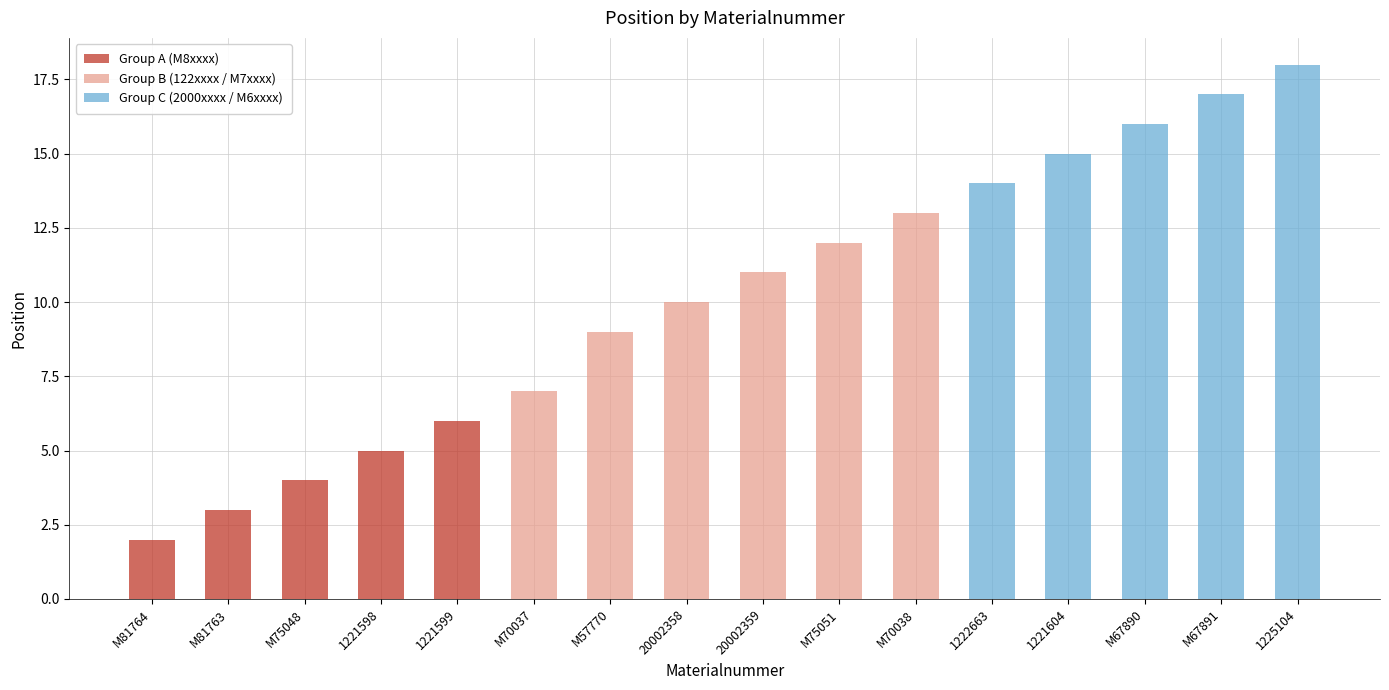

List the labels in order of value, smallest first.

M81764, M81763, M75048, 1221598, 1221599, M70037, M57770, 20002358, 20002359, M75051, M70038, 1222663, 1221604, M67890, M67891, 1225104